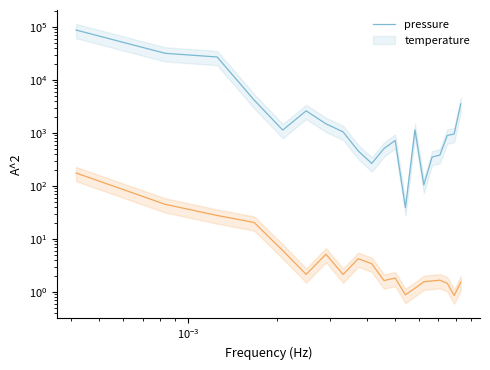

What is the difference between the second highest and minimum values in the pressure series?

31764.2